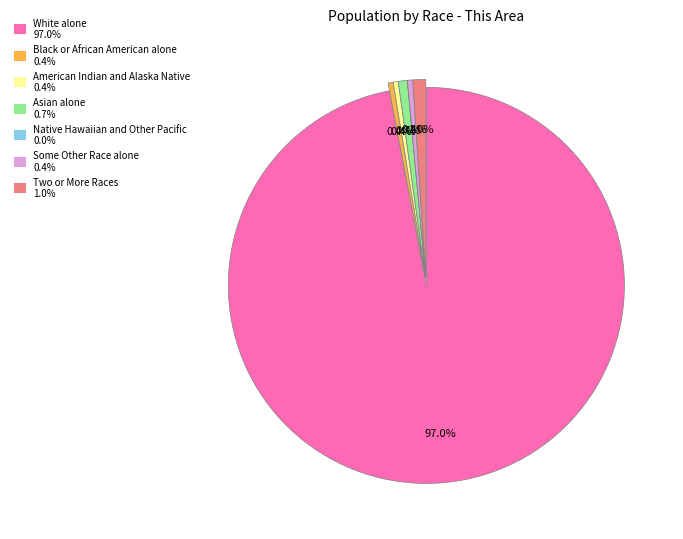

Is there any slice that represents more than half of the pie?

Yes